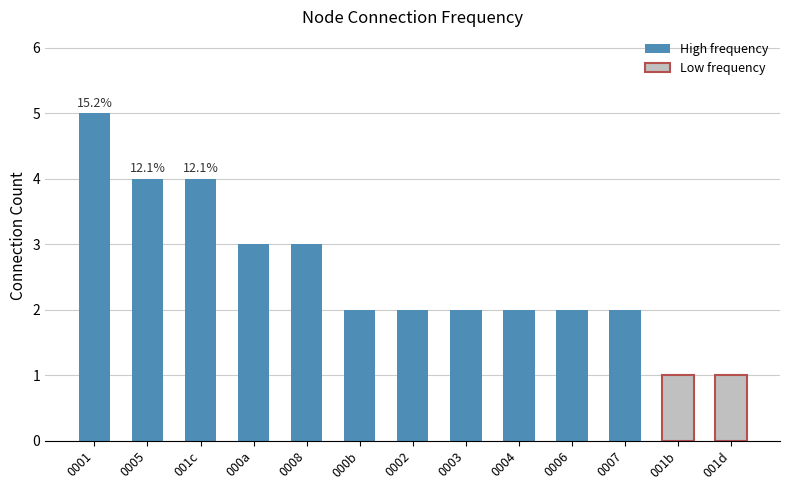

True or false: the data shows 3 at 000a.

True